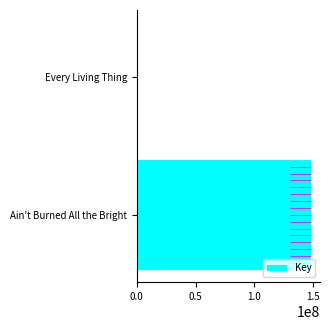

At which category does the chart reach its peak across all series?

Ain't Burned All the Bright